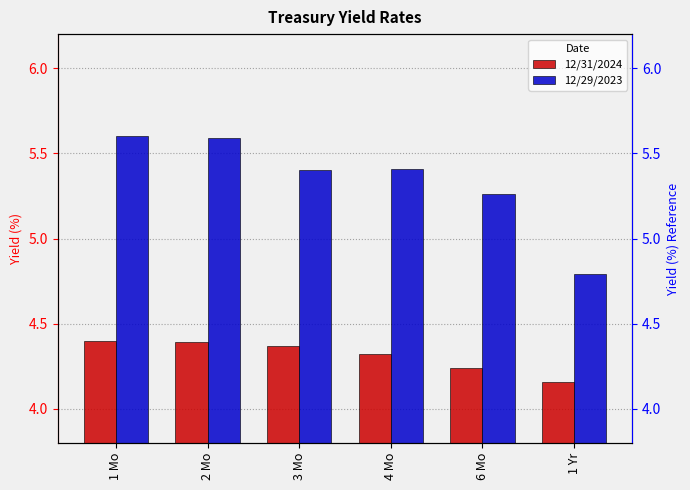

Which series changed the most between 6 Mo and 1 Yr?

12/29/2023